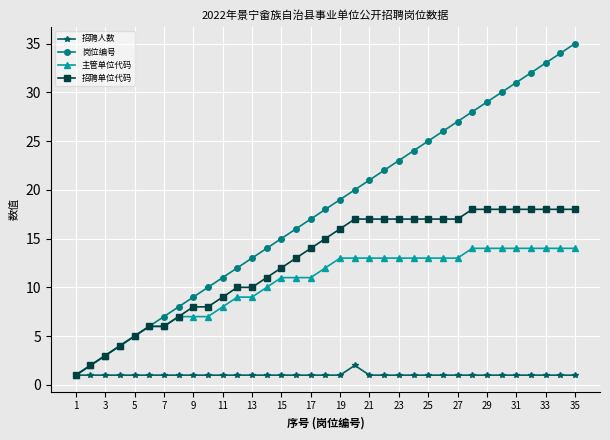

Which series has the largest range (max minus min)?

岗位编号